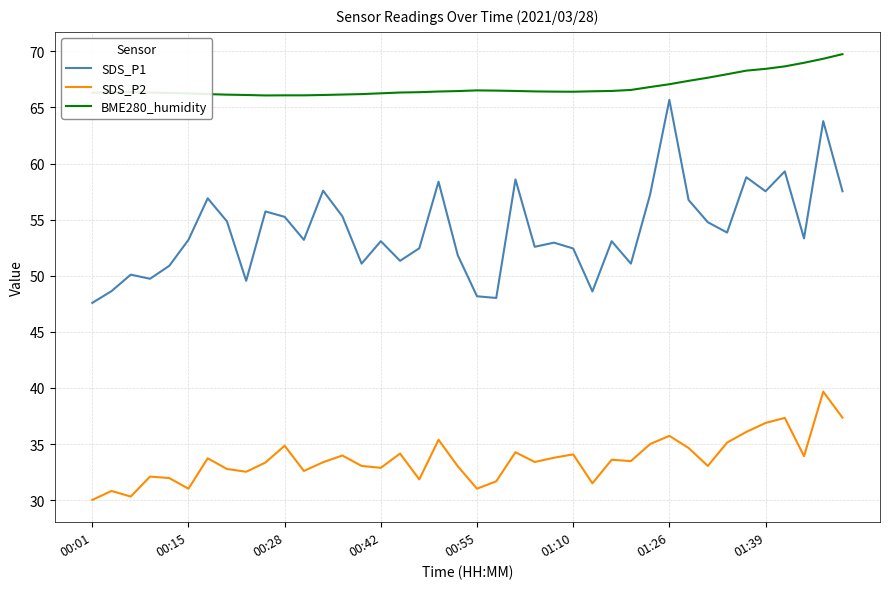

Which series has the widest spread of values?

SDS_P1